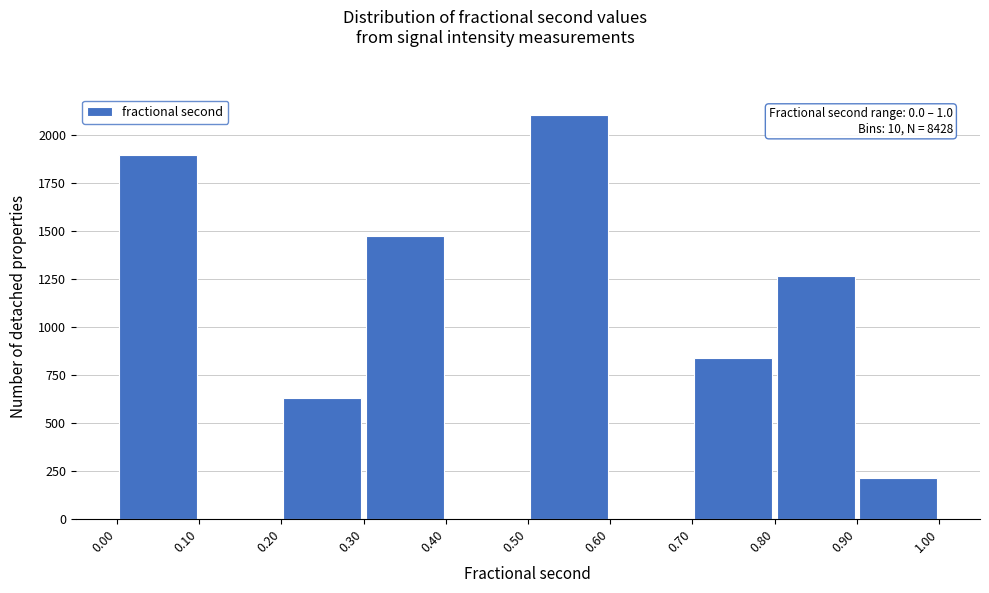

Which range on the x-axis has the tallest bar?

0.50 to 0.60